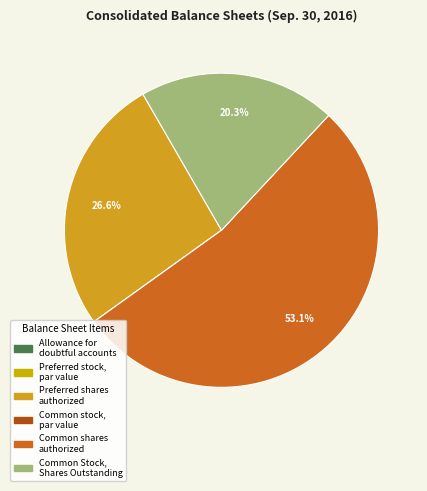

The Preferred stock, par value slice represents 0% of the pie. True or false?

True